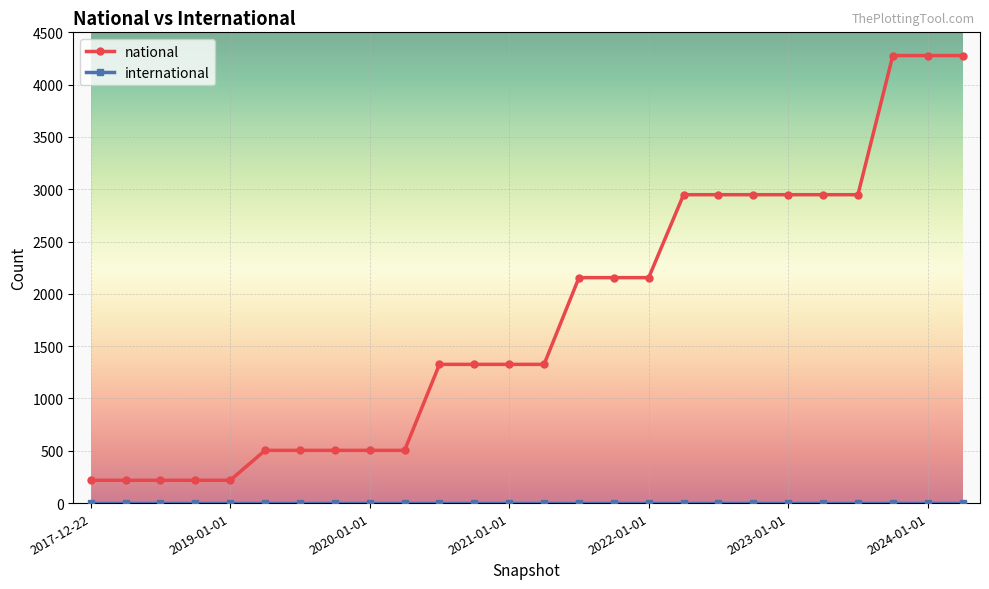

What is the smallest value displayed?

0